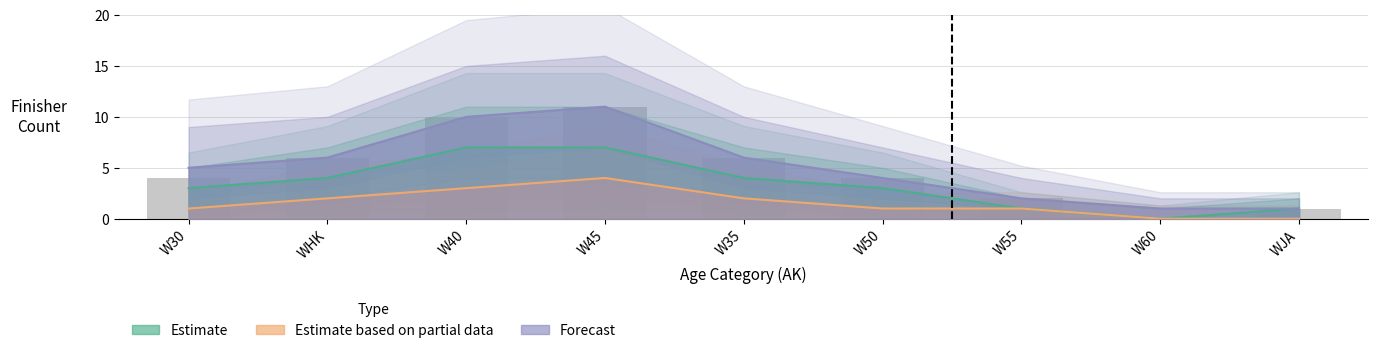

Does the chart contain any negative values?

No